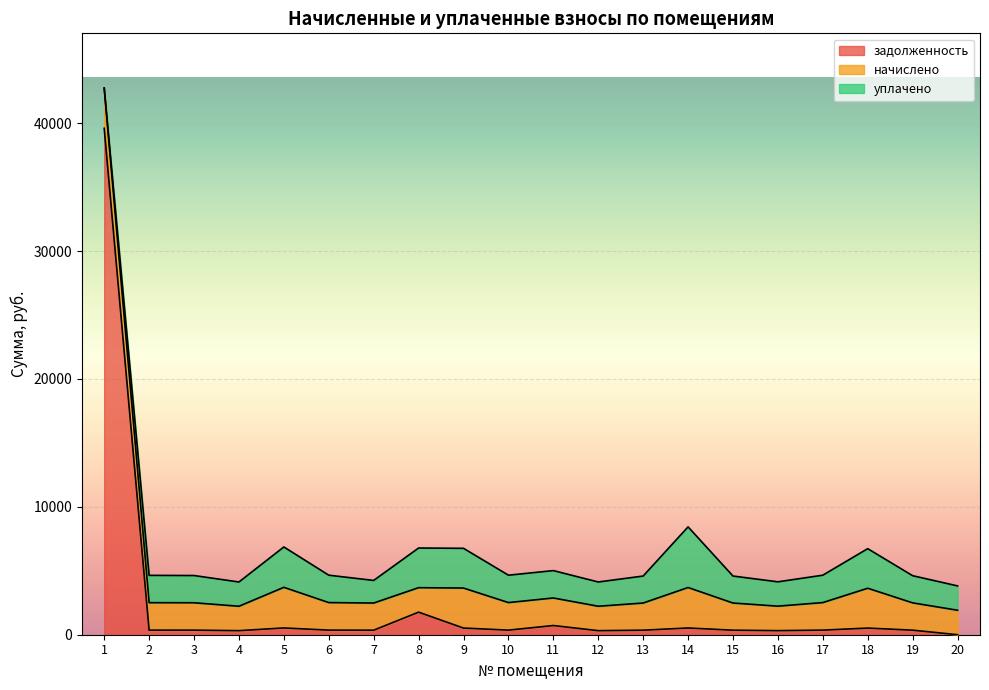

How many values in the уплачено series exceed 2134?

10